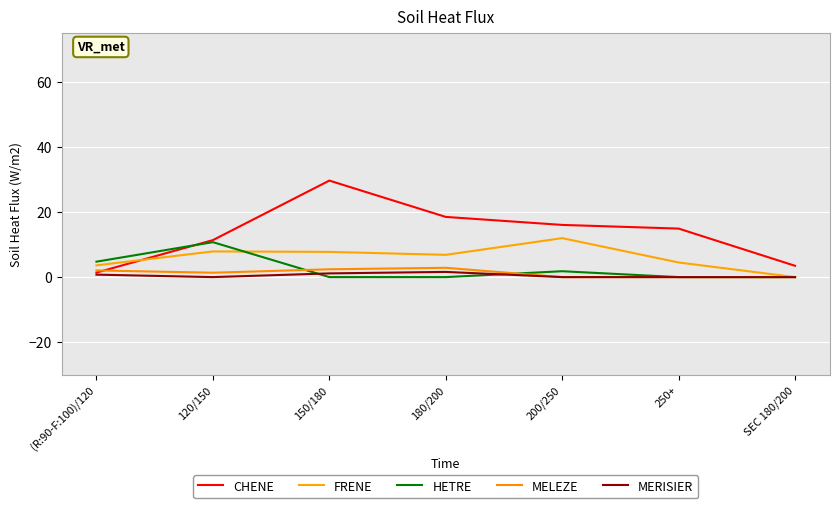

At which category is the sum across all series the highest?

150/180